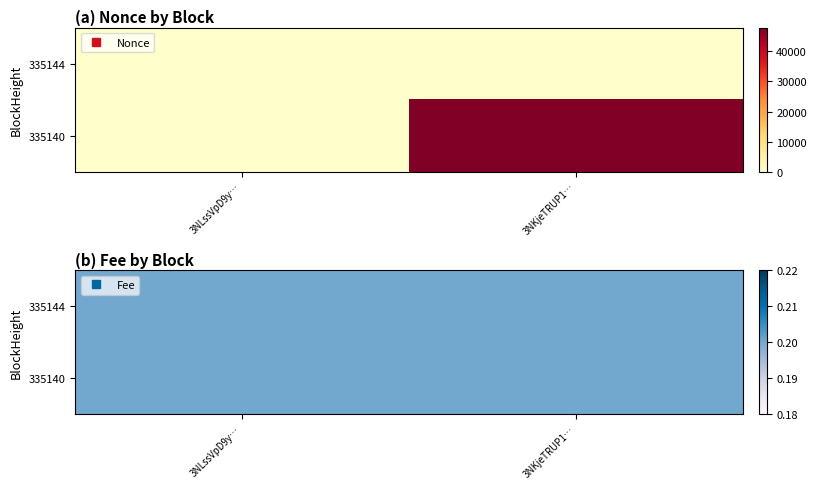

What is the sum of the 335140 values at 0 and 1?

47846